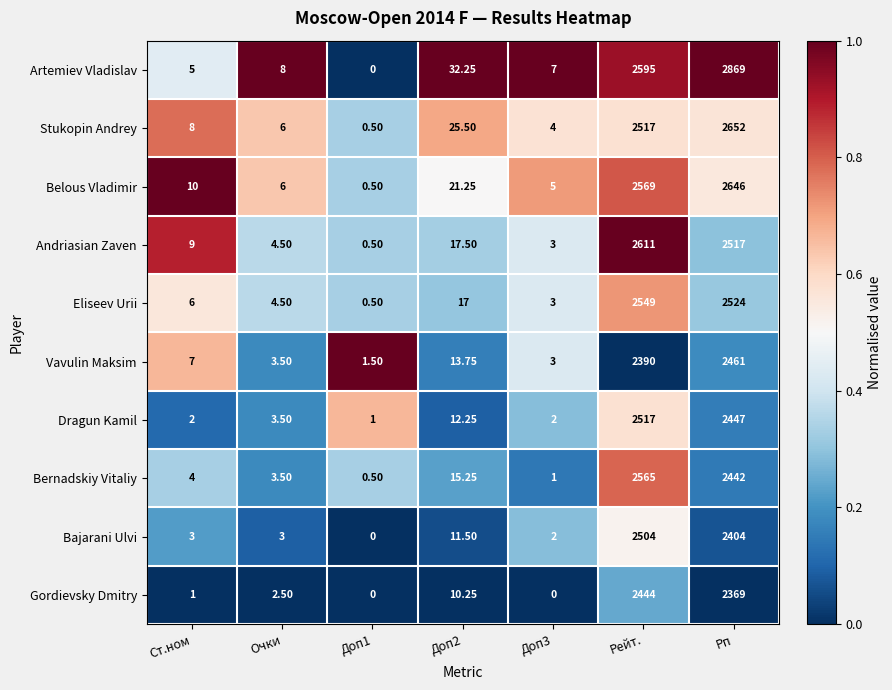

What is the total value across all series at Рейт.?

25261.0